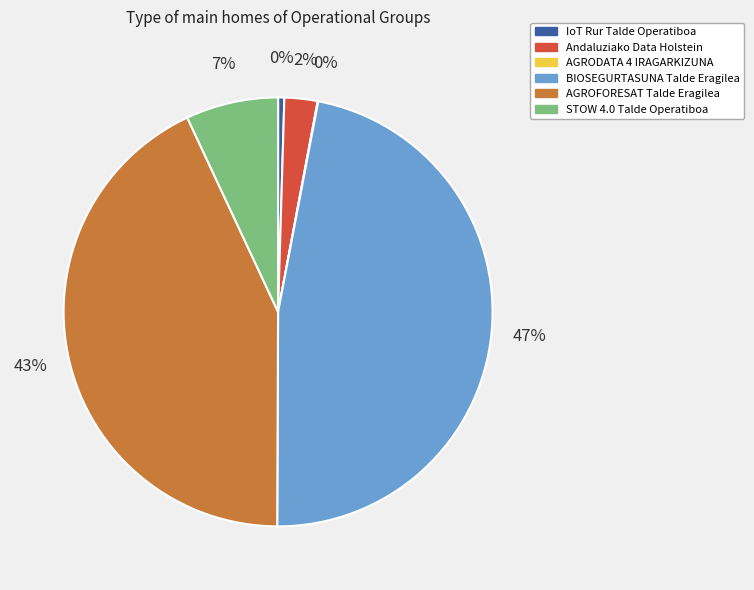

Which category has the biggest portion of the pie?

BIOSEGURTASUNA Talde Eragilea